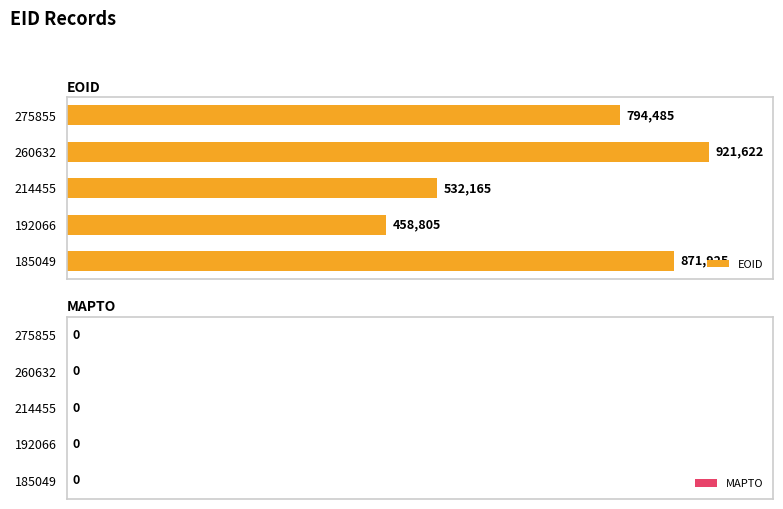

Does the chart contain any negative values?

No